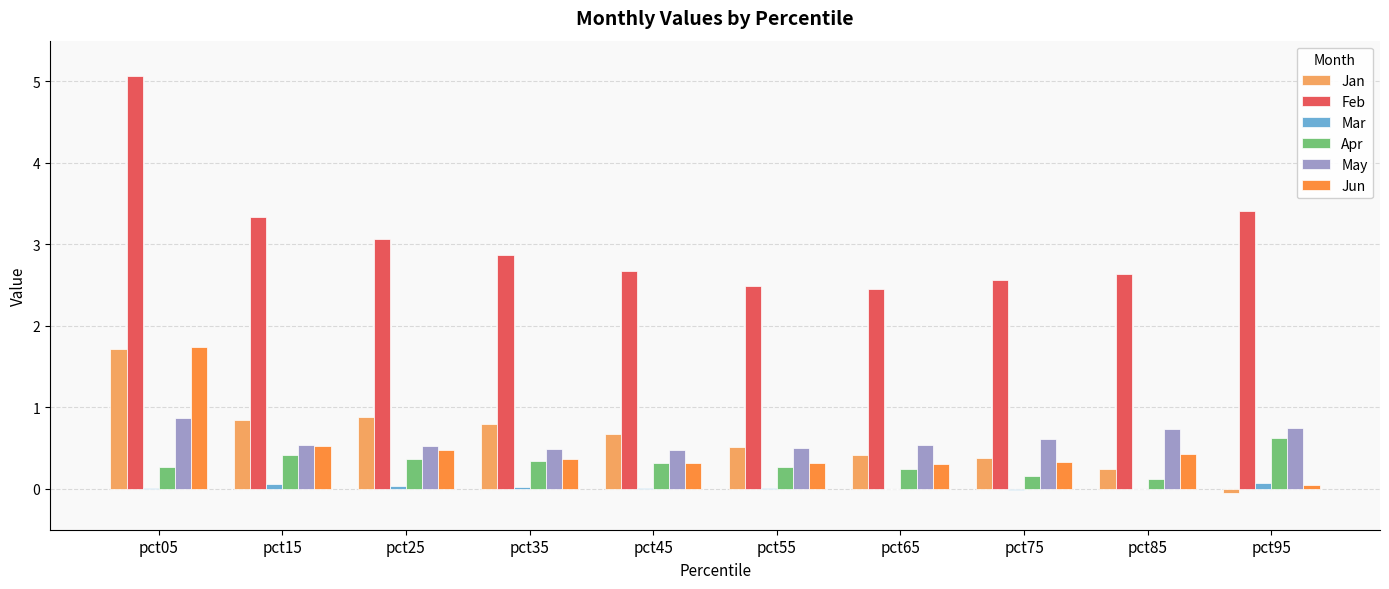

At which category is the sum across all series the highest?

pct05